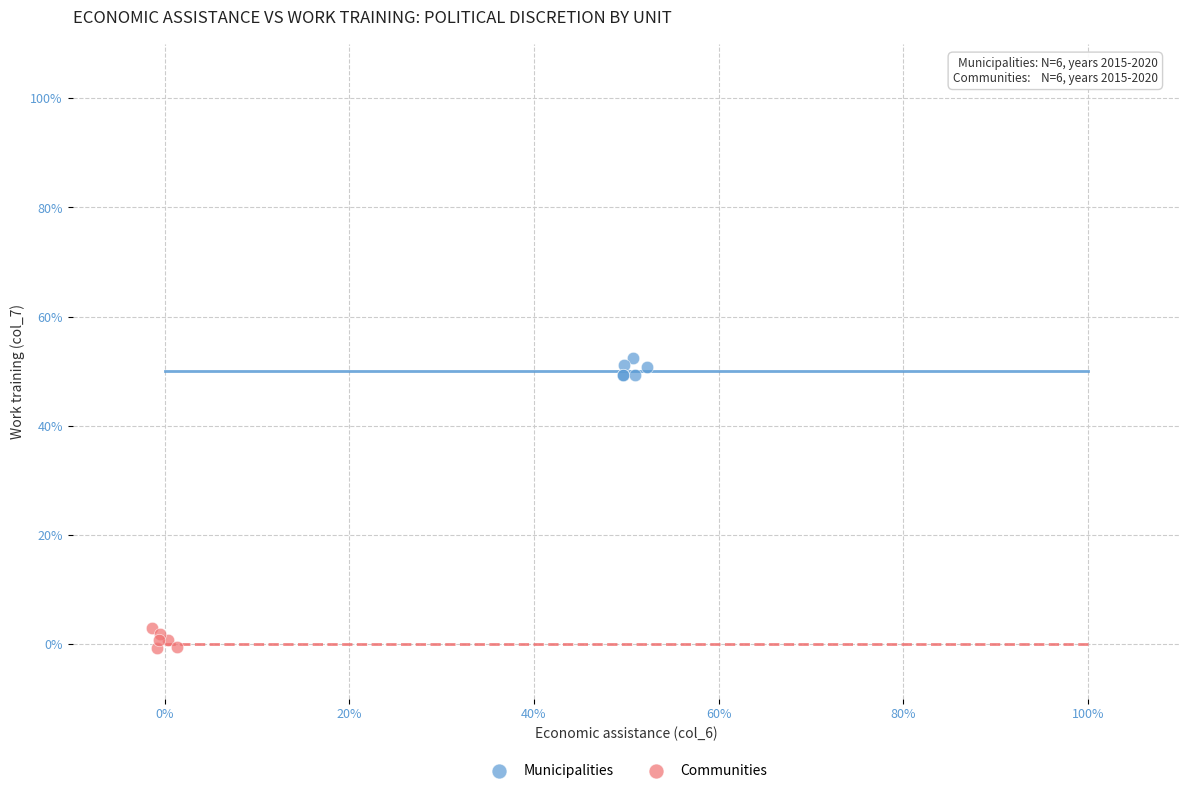

Which series contains the lowest Y value?

Communities